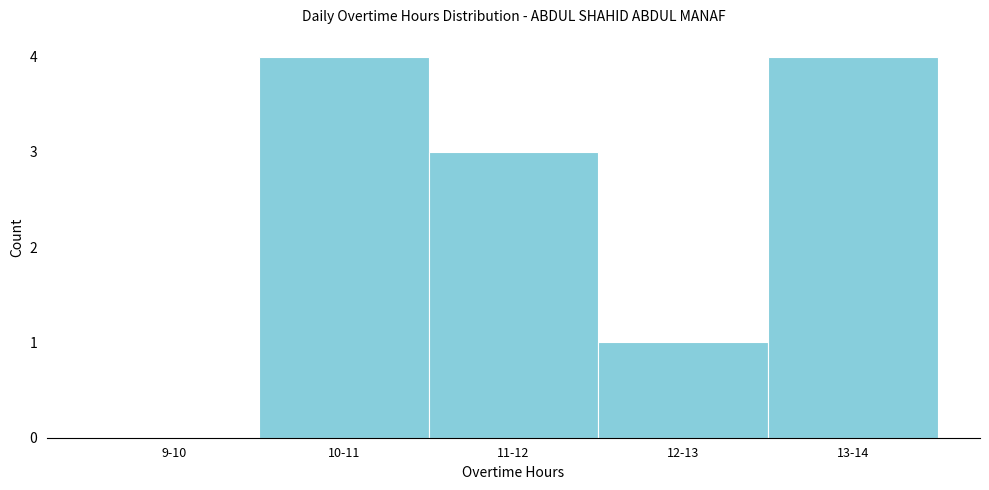

Reading right to left, extract all data points from this chart.

13-14=4	12-13=1	11-12=3	10-11=4	9-10=0